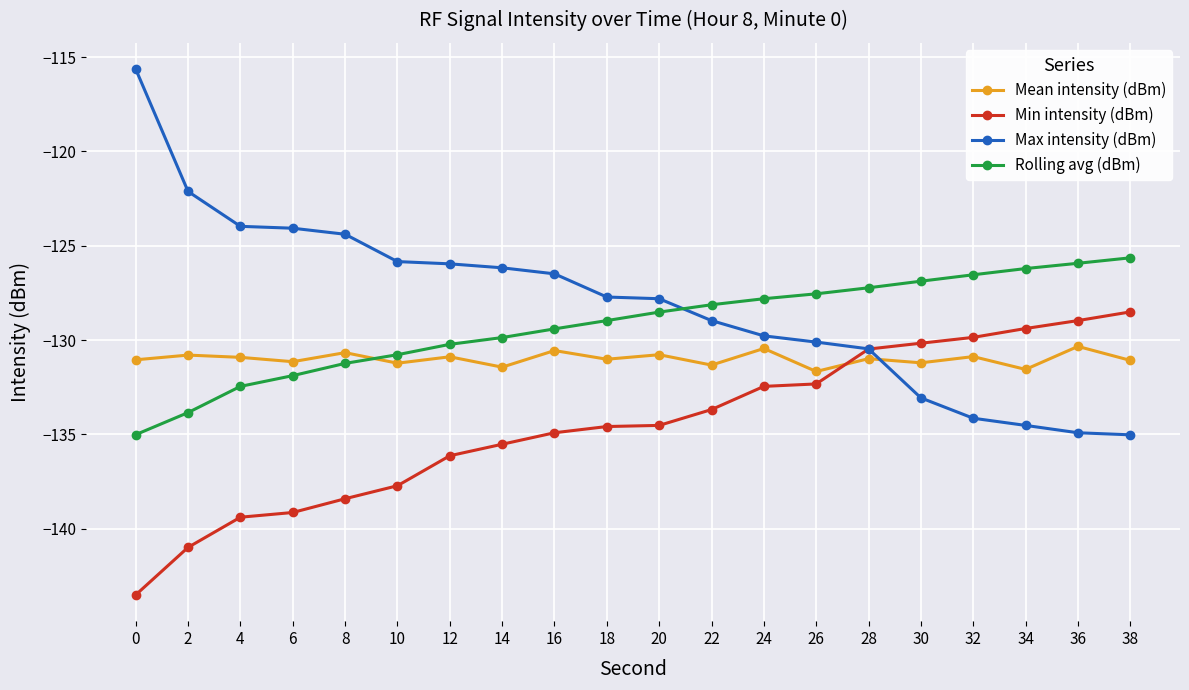

At which label does Min intensity (dBm) reach its peak?

38